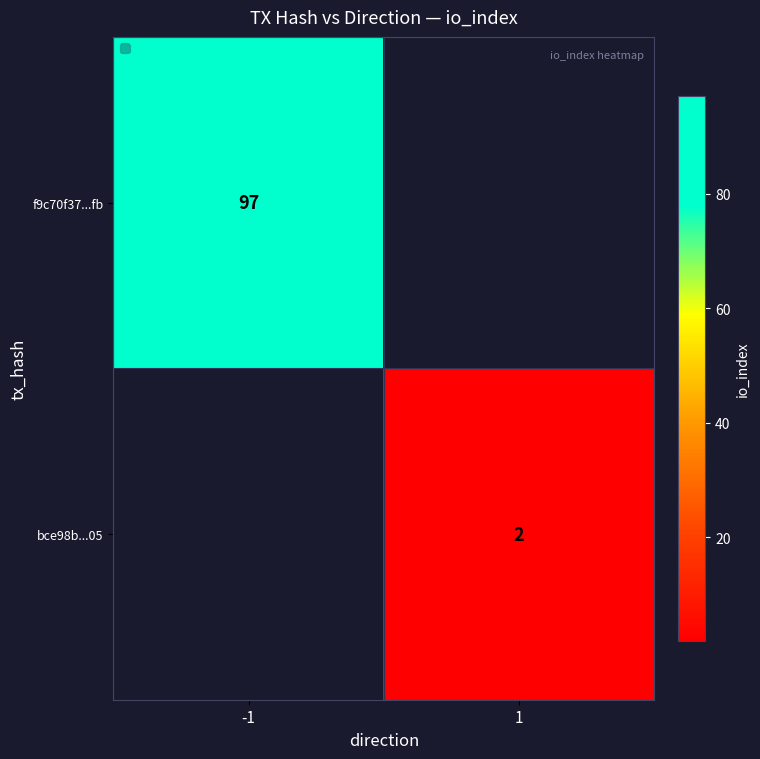

The value of f9c70f37...fb at -1 is 133. True or false?

False